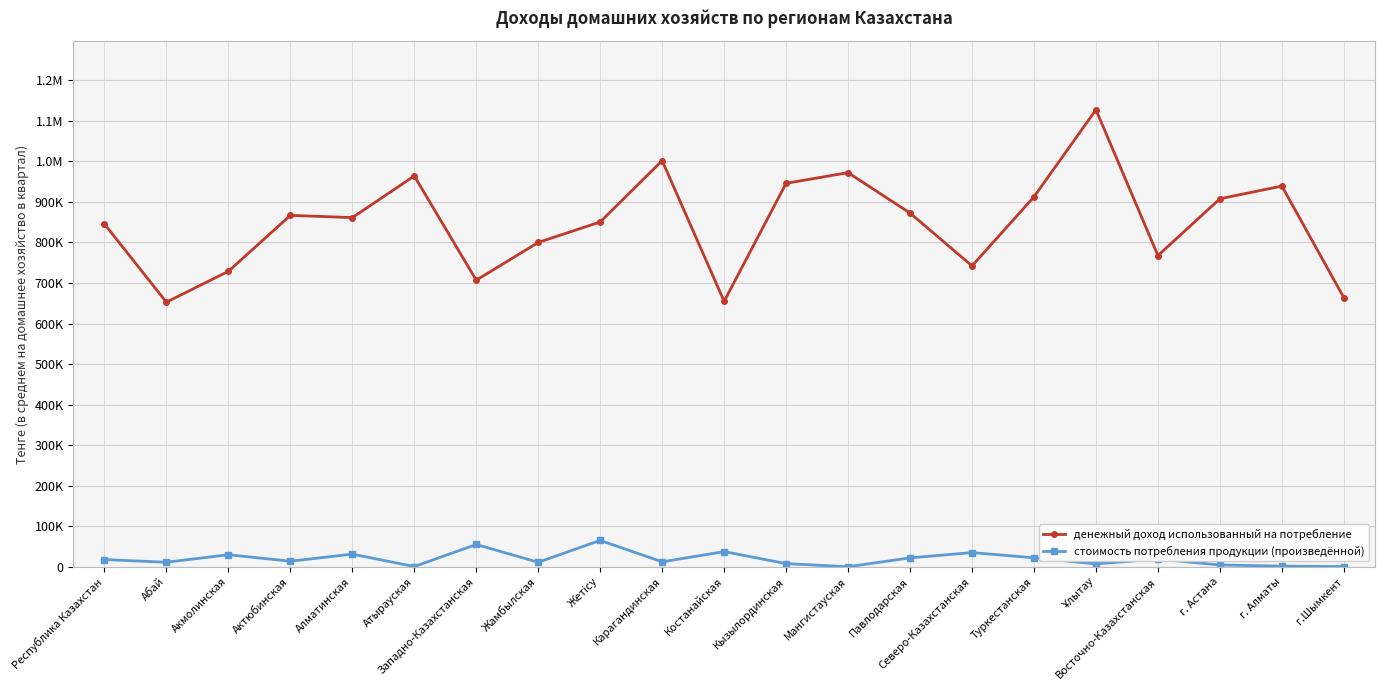

What are all the series names shown in the legend?

денежный доход использованный на потребление, стоимость потребления продукции (произведённой)